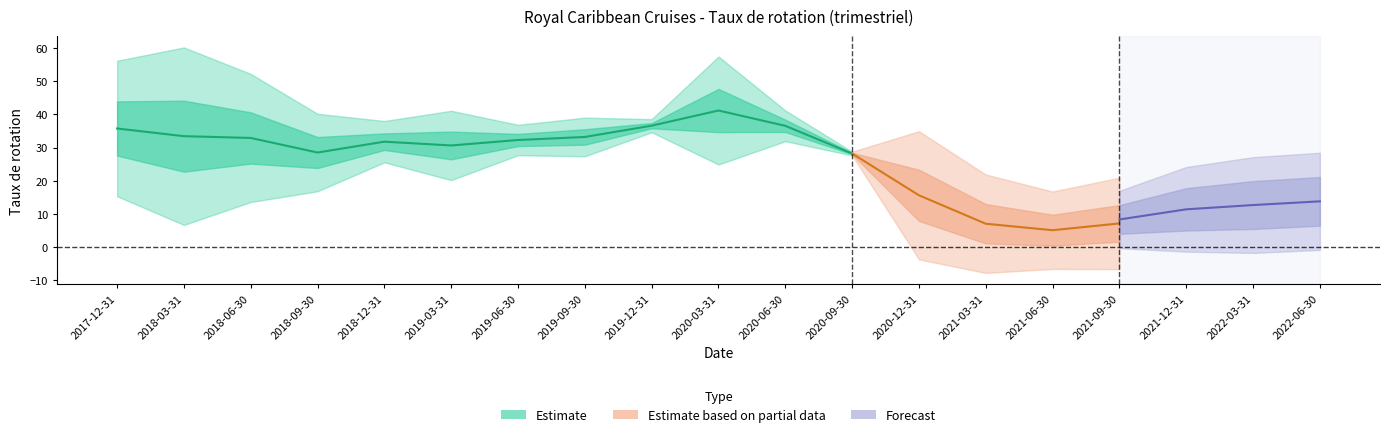

Which category has the lowest value across all series?

2021-06-30